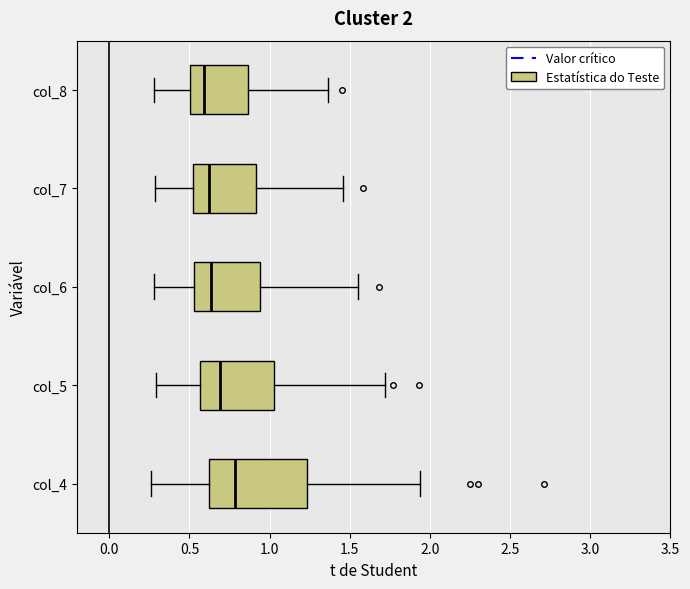

Which box is the widest, from its left edge to its right edge?

col_4